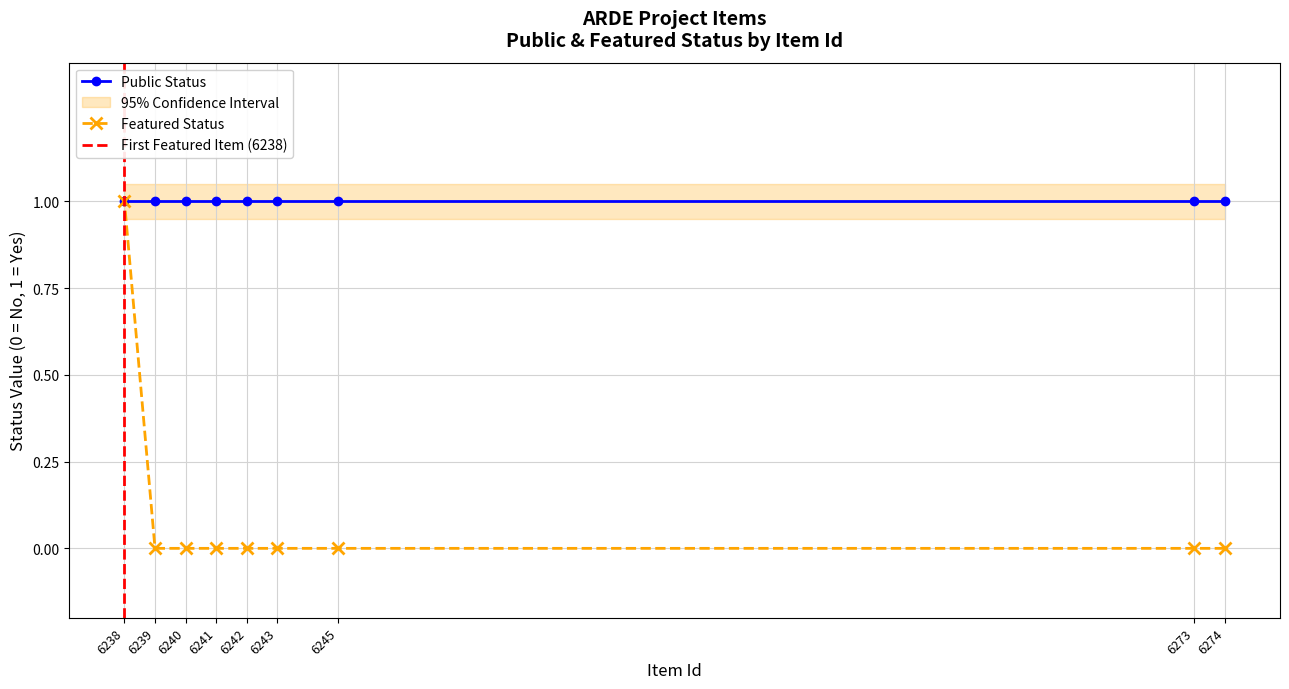

True or false: Public Status has a value of 1 at 6273.

True